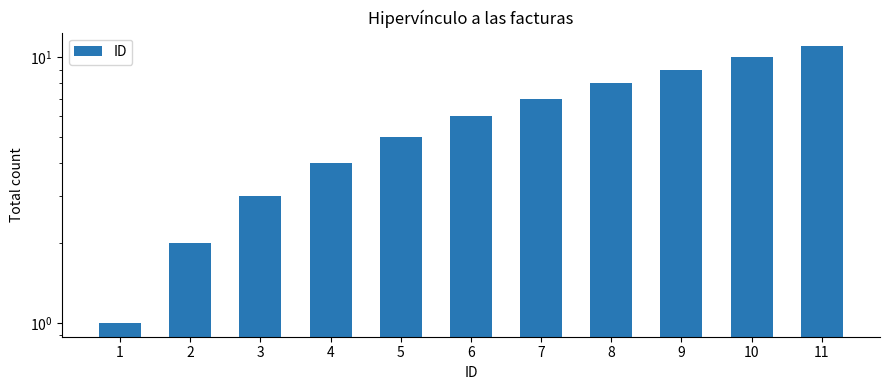

List the labels in order of value, smallest first.

1, 2, 3, 4, 5, 6, 7, 8, 9, 10, 11